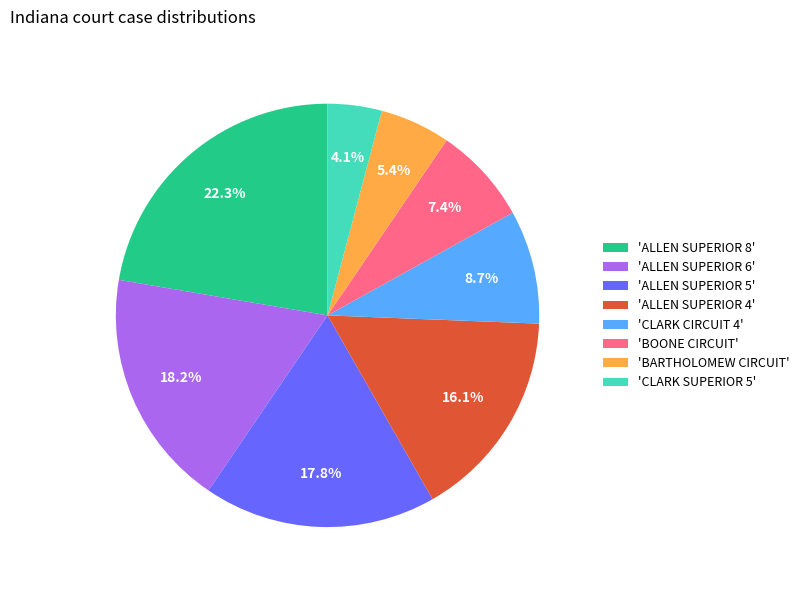

What is the largest slice in the pie chart?

'ALLEN SUPERIOR 8'